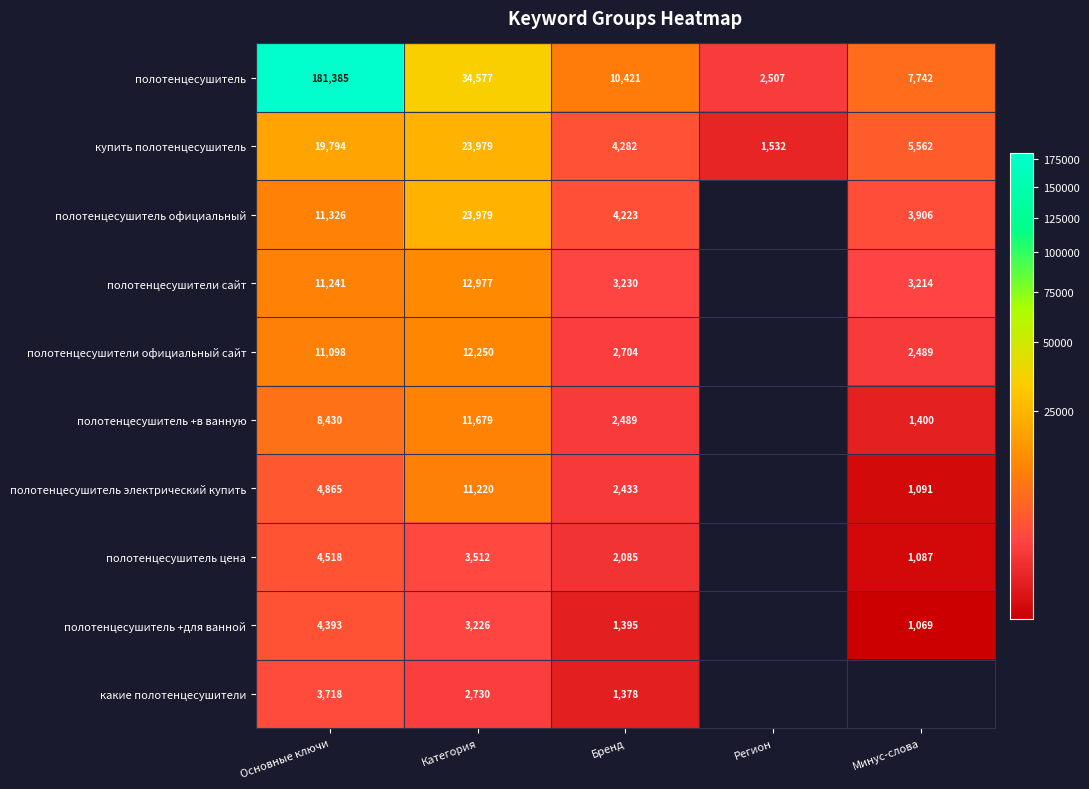

The купить полотенцесушитель series shows 4282 at Бренд. True or false?

True